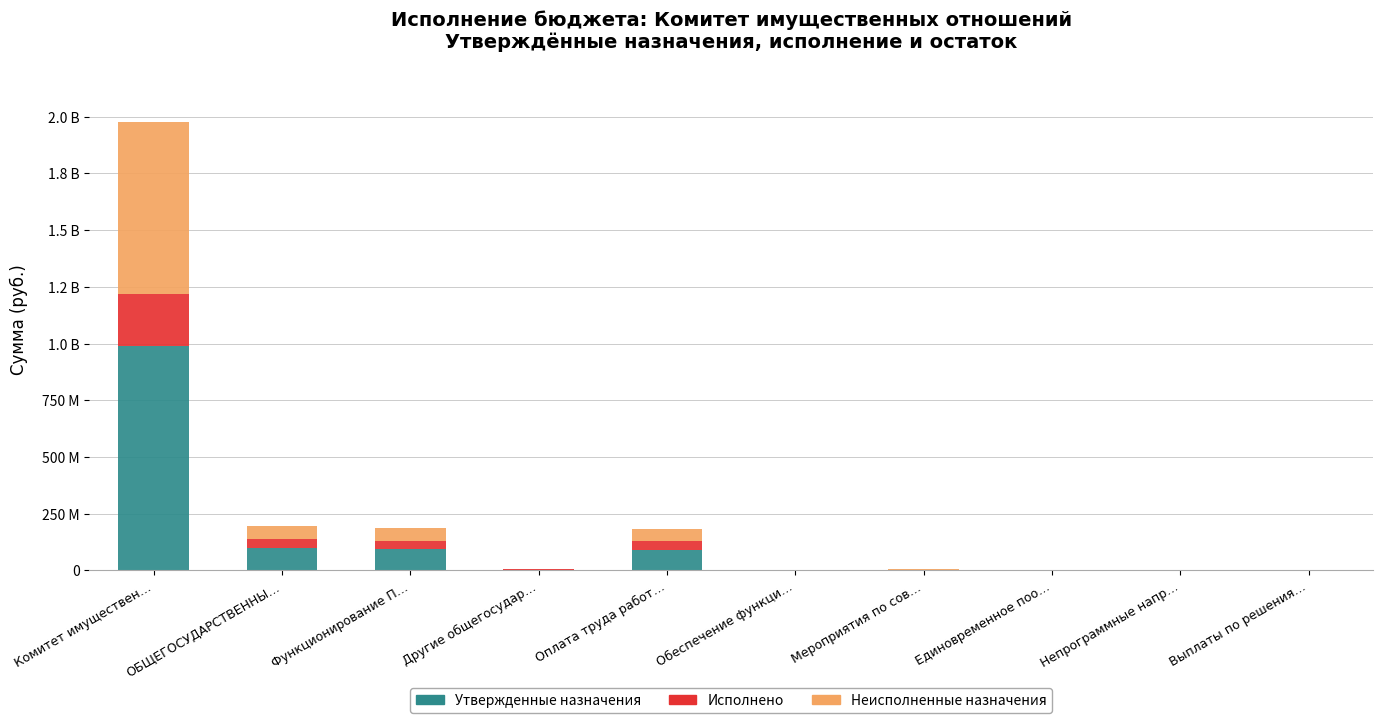

What are all the series names shown in the legend?

Утвержденные назначения, Исполнено, Неисполненные назначения